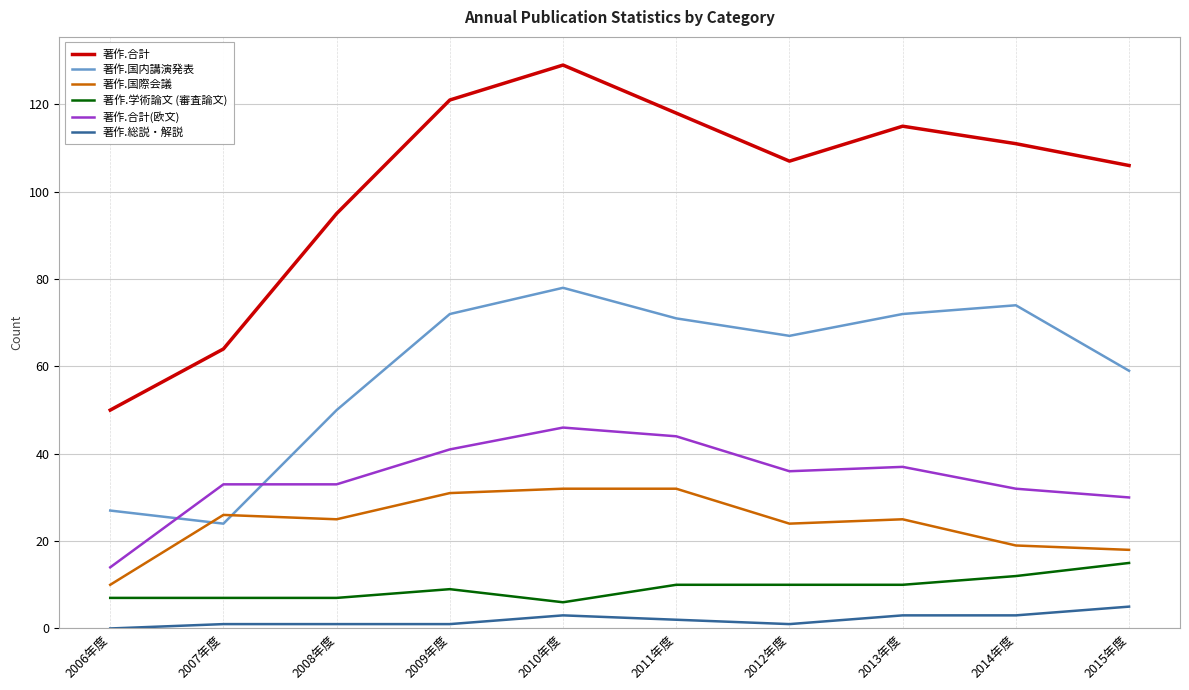

At how many categories does at least one series exceed 40?

10